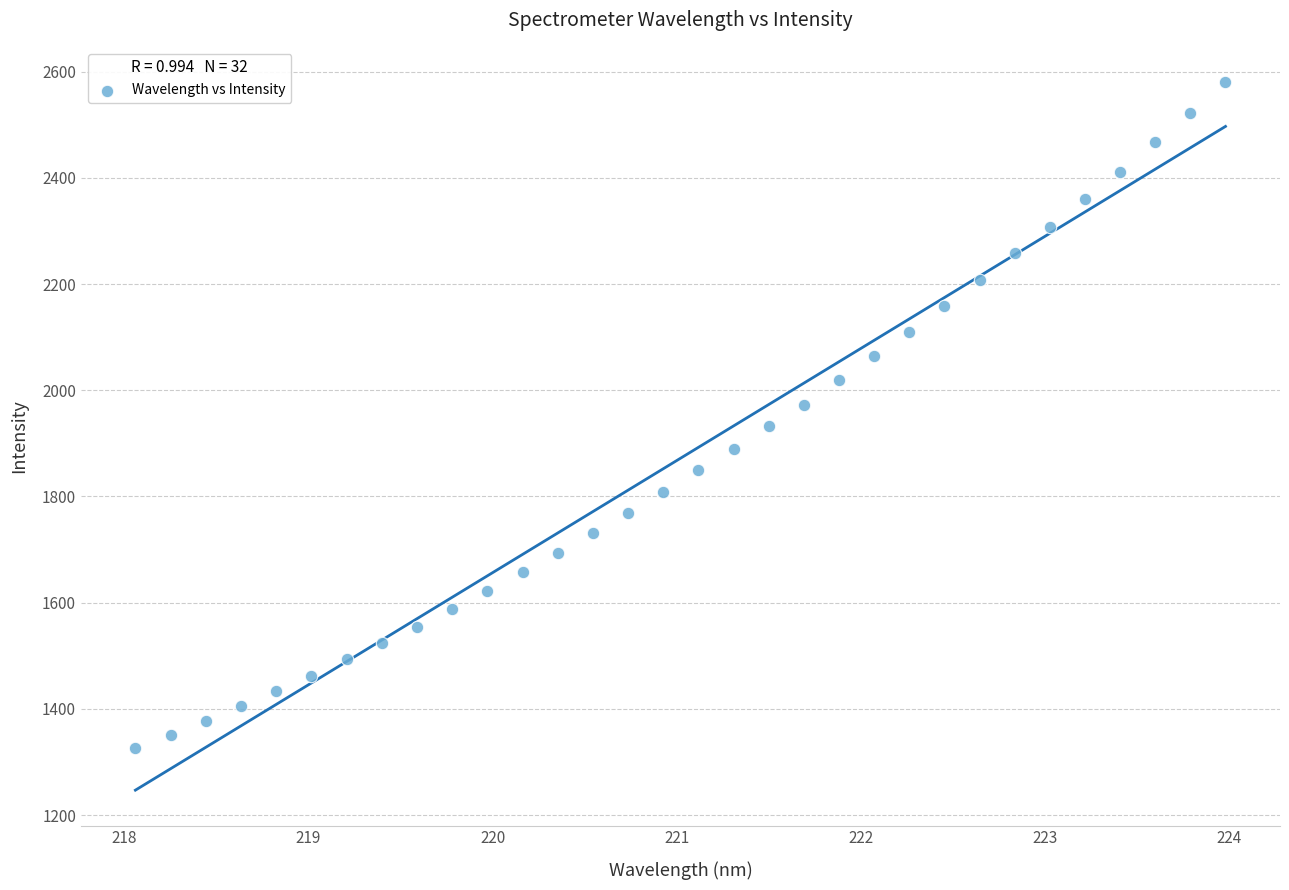

What is the range of Y values (max minus min)?

1253.4